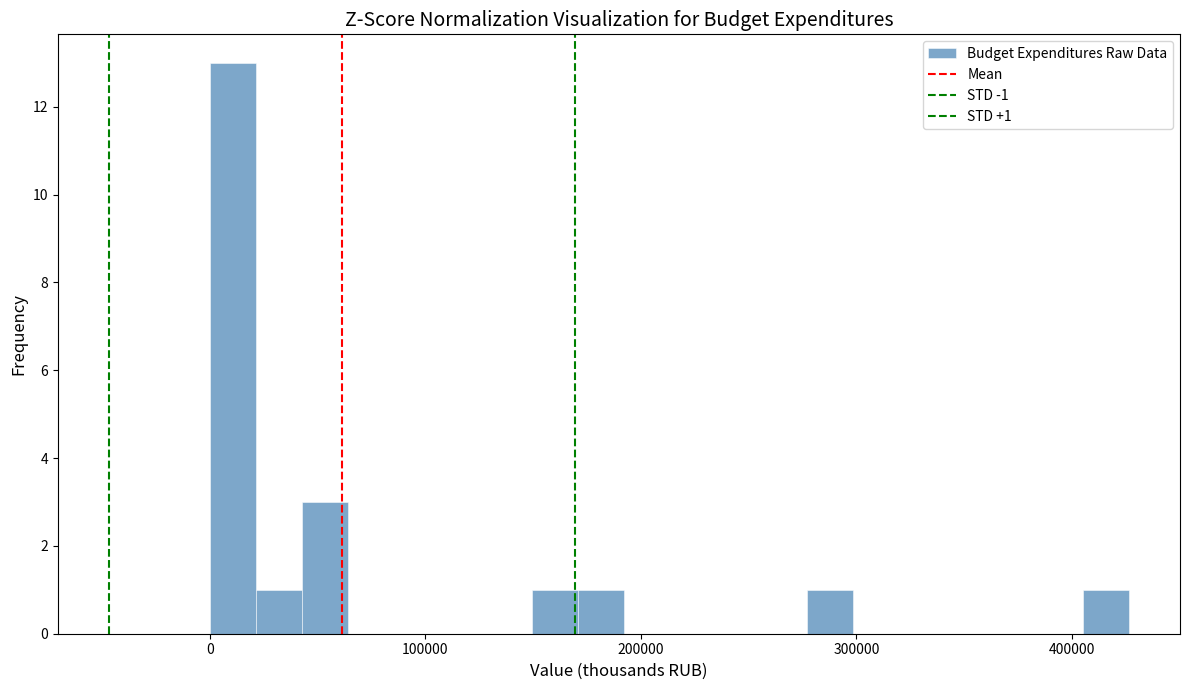

Around what value on the x-axis is the tallest bar? Give the approximate position of its centre, as read against the axis.

10000